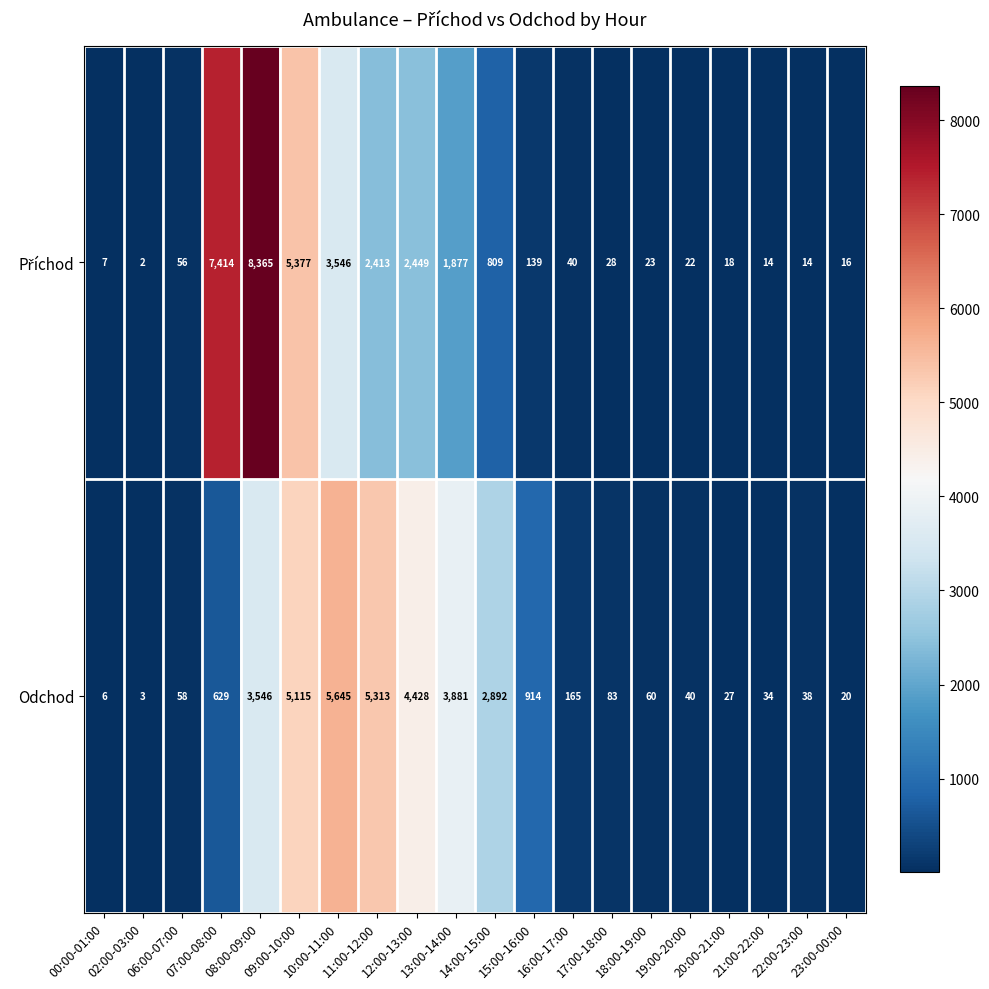

What is the average value of the Odchod series?

1645